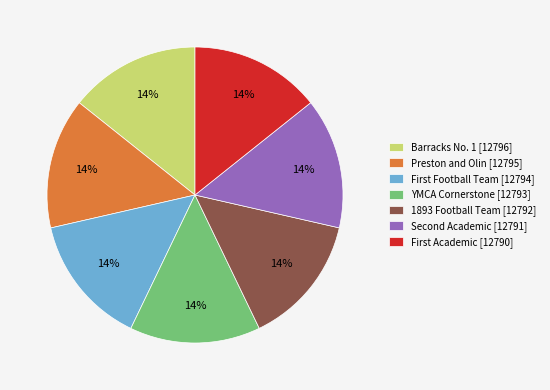

The Preston and Olin [12795] slice represents 7% of the pie. True or false?

False